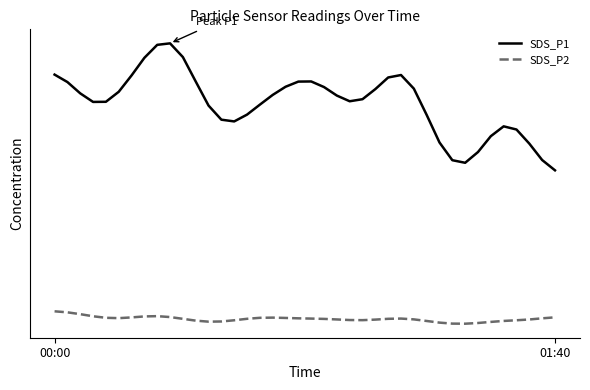

Which series has the widest spread of values?

SDS_P1